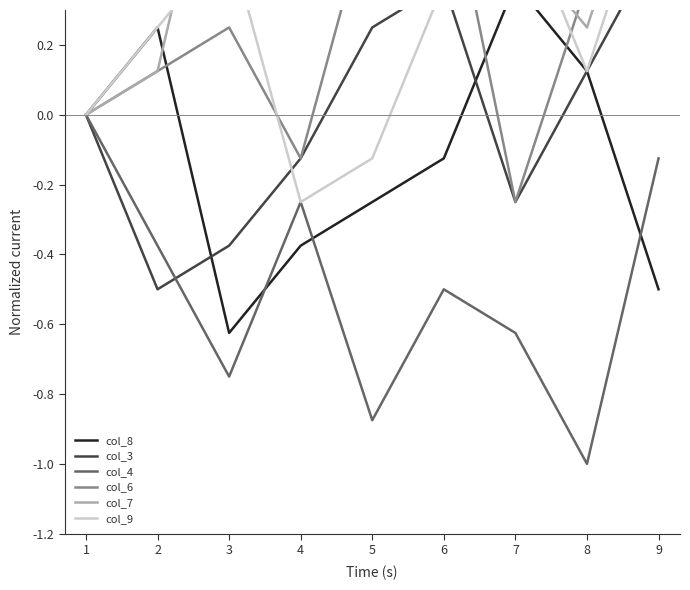

What is the smallest value displayed?

-1.0